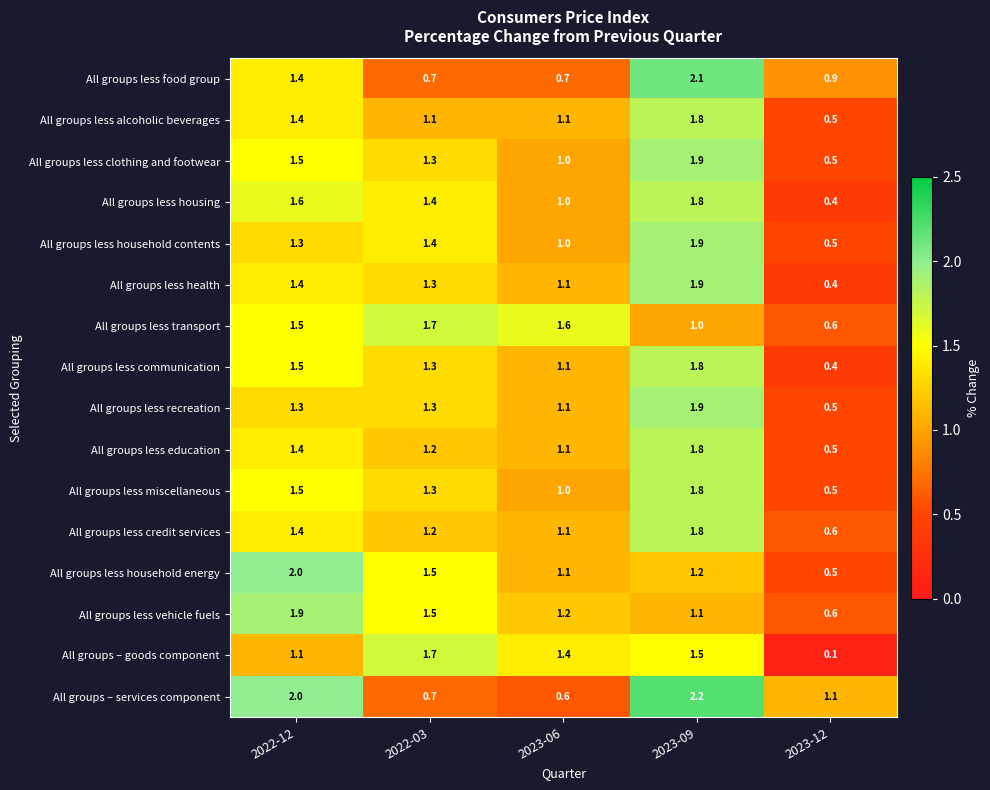

At which category is the sum across all series the highest?

2023-09